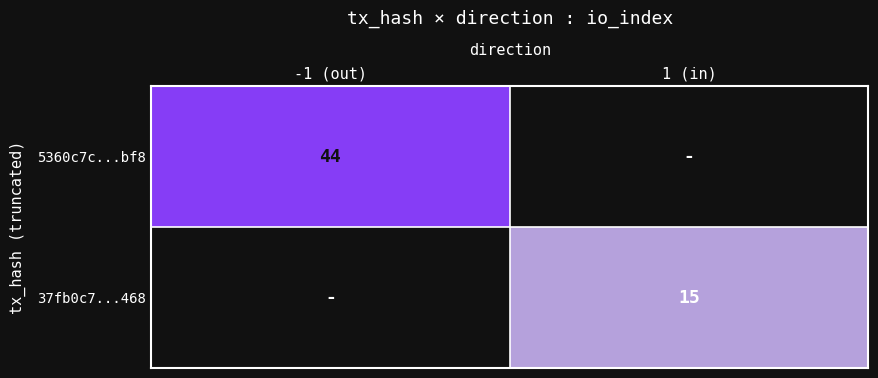

Is it true that 5360c7c...bf8 equals 64 at -1 (out)?

False